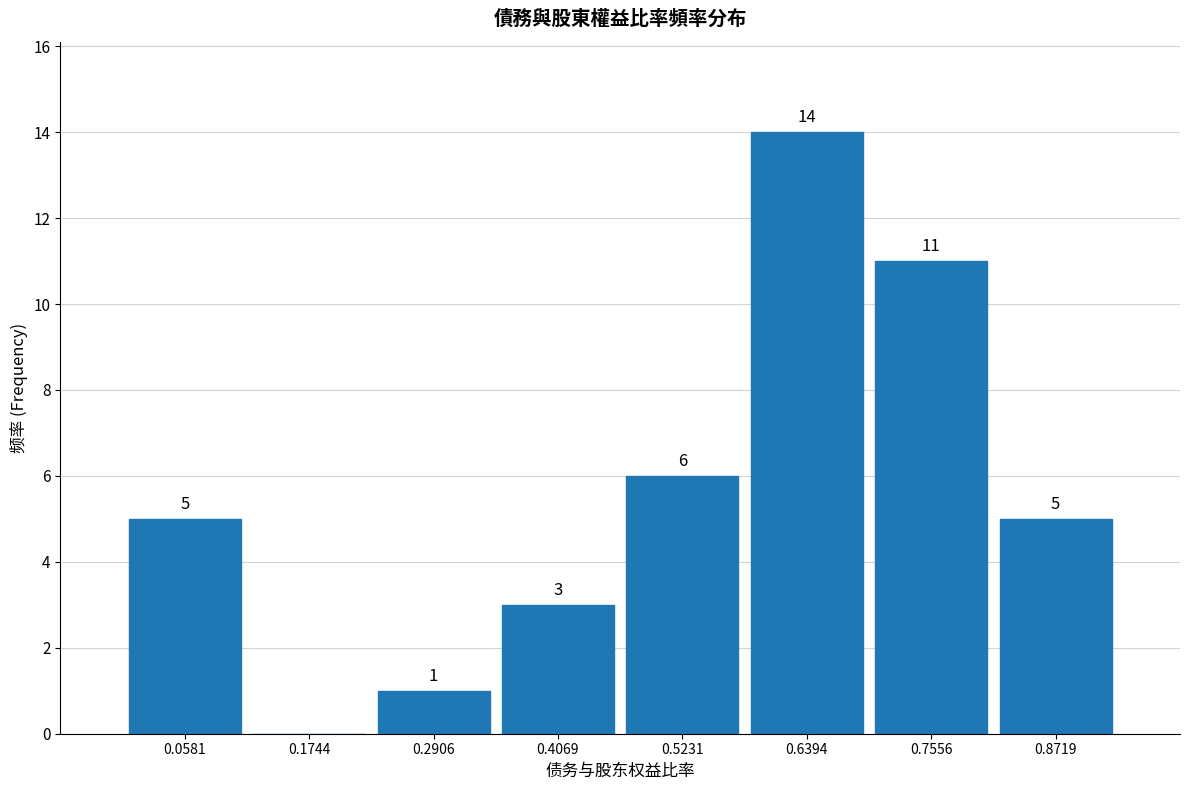

Which range on the x-axis has the tallest bar?

0.58 to 0.70